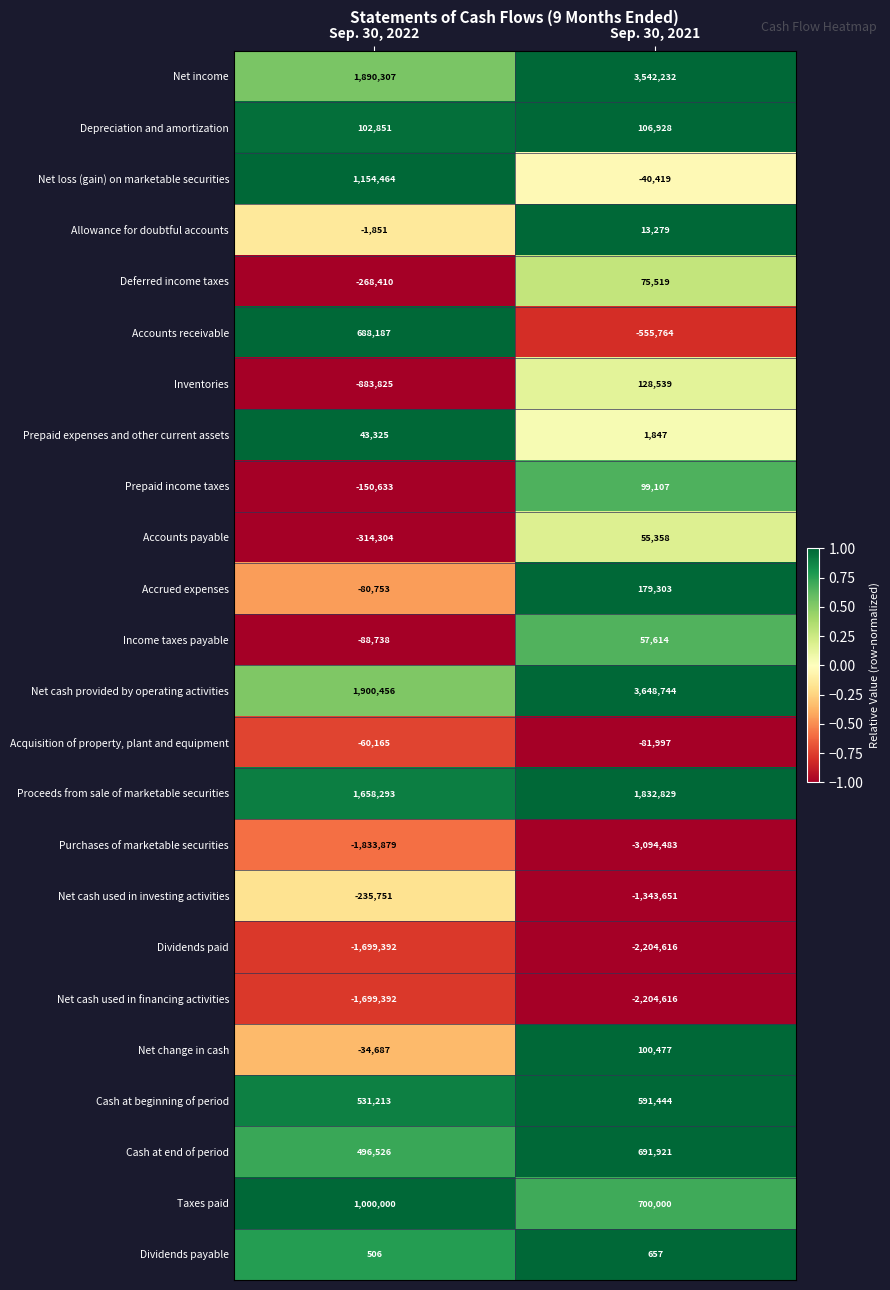

How many categories are shown in the chart?

2